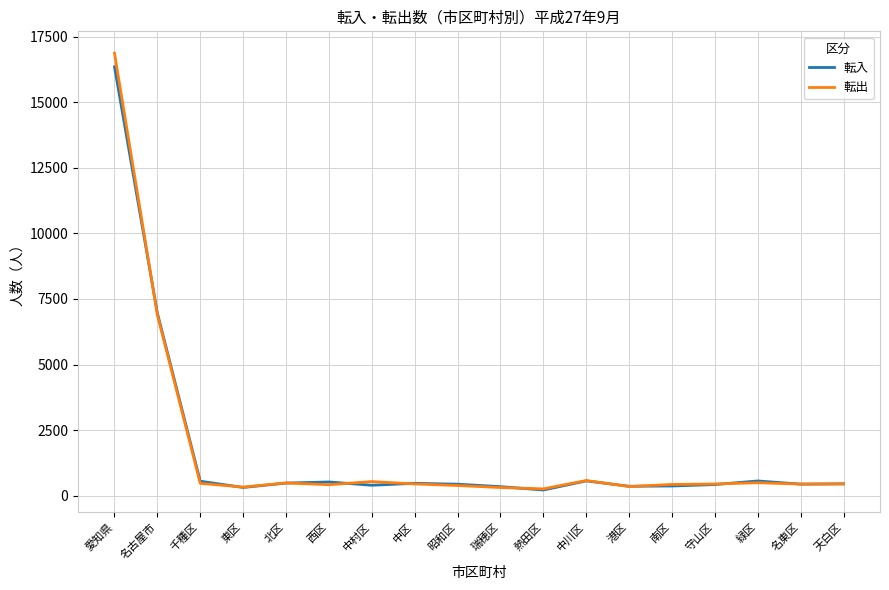

At which category is the sum across all series the highest?

愛知県